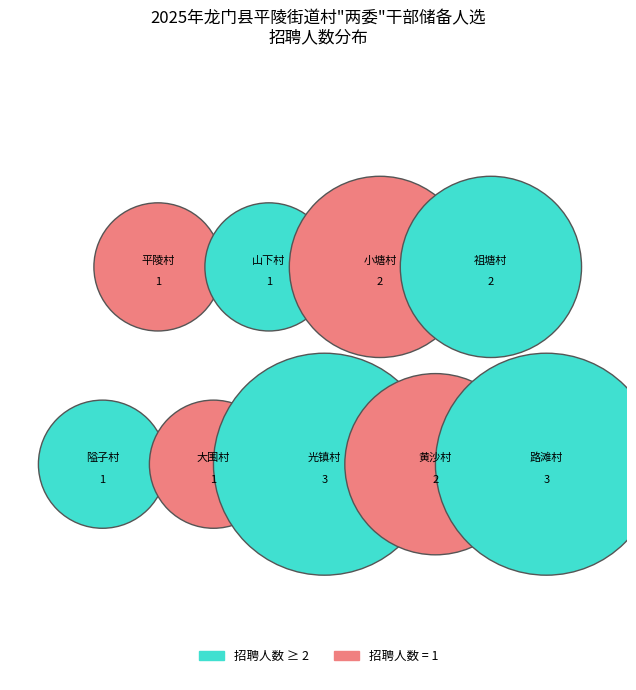

Which slice is the smallest?

隘子村